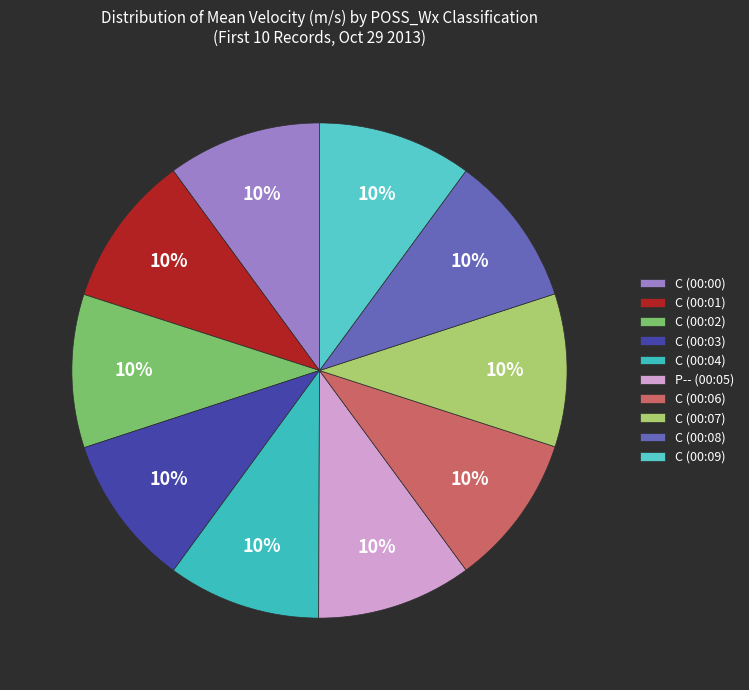

How many segments does this pie chart have?

10